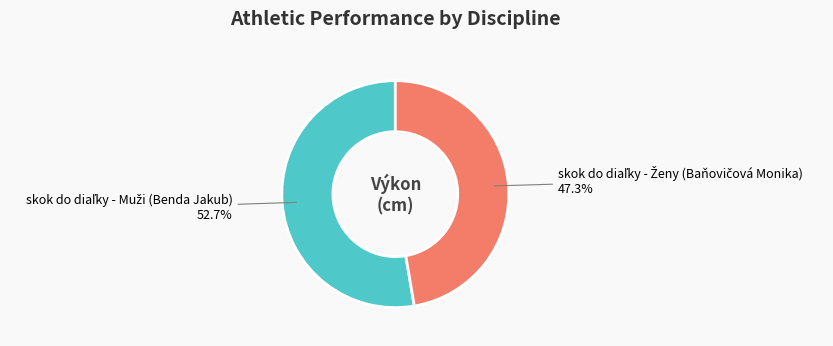

Is there a majority slice in this chart?

Yes